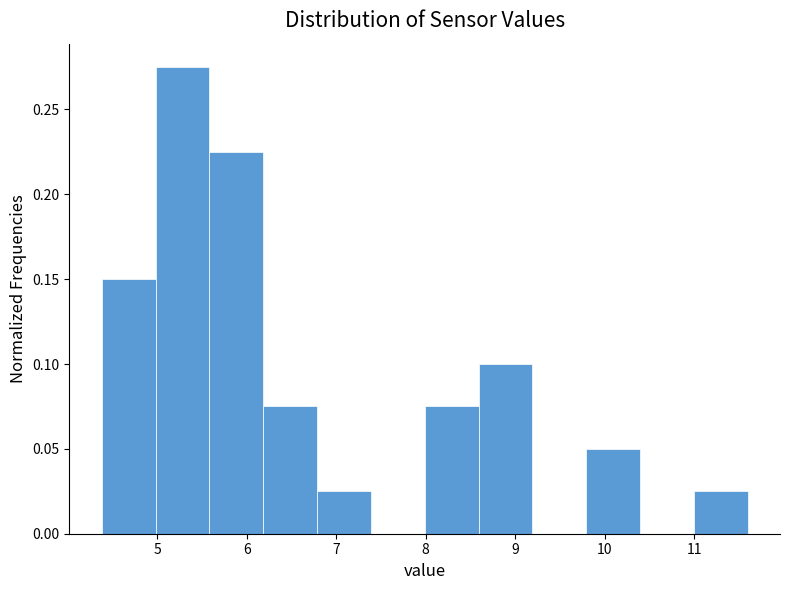

Reading left to right, transcribe this chart: for each bar, give the range it covers on the x-axis and its height. Neither the bar edges nor the heights are printed on the chart, so give them approximately, as read against the axes.

4.4 to 5.0: 0.150
5.0 to 5.6: 0.275
5.6 to 6.2: 0.225
6.2 to 6.8: 0.075
6.8 to 7.4: 0.025
7.4 to 8.0: 0
8.0 to 8.6: 0.075
8.6 to 9.2: 0.100
9.2 to 9.8: 0
9.8 to 10.4: 0.050
10.4 to 11.0: 0
11.0 to 11.6: 0.025